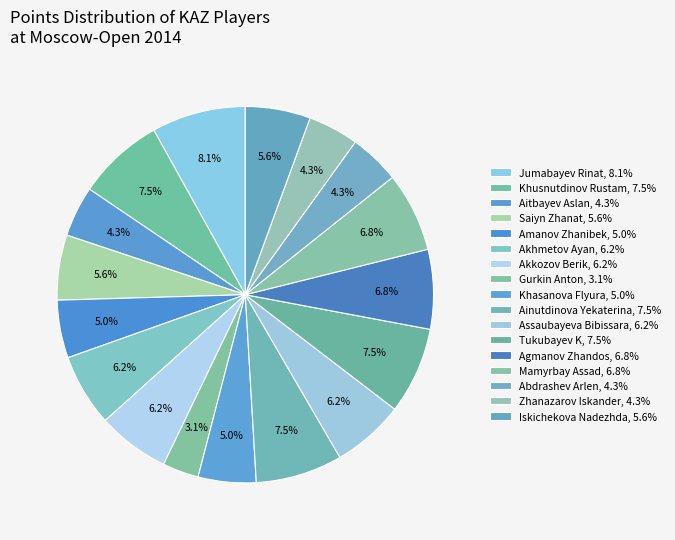

Count the number of slices in the pie.

17